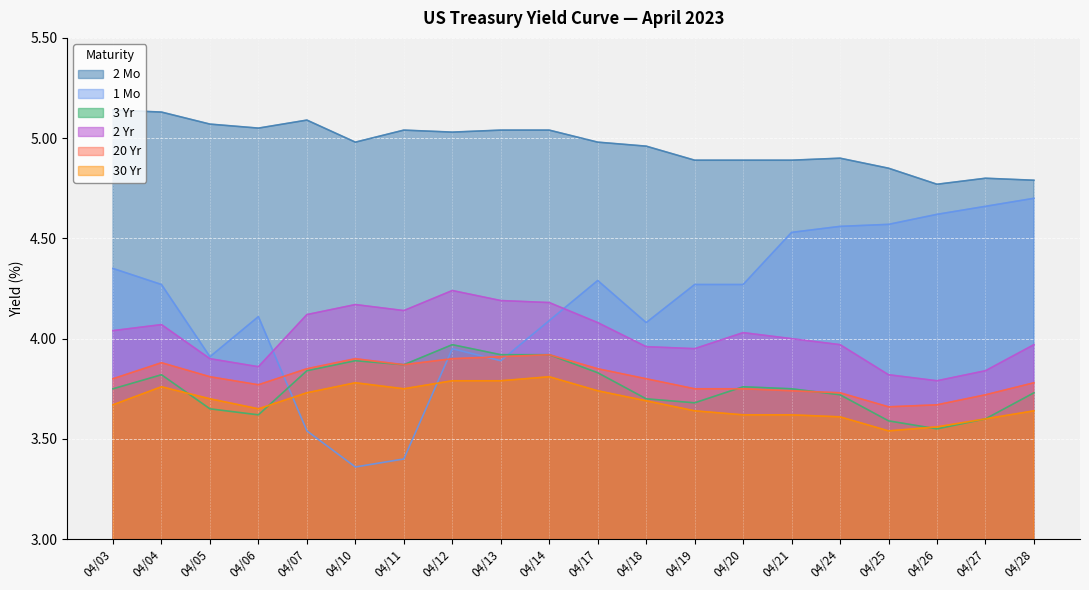

At 04/28, list the series in order from smallest to largest.

30 Yr, 3 Yr, 20 Yr, 2 Yr, 1 Mo, 2 Mo